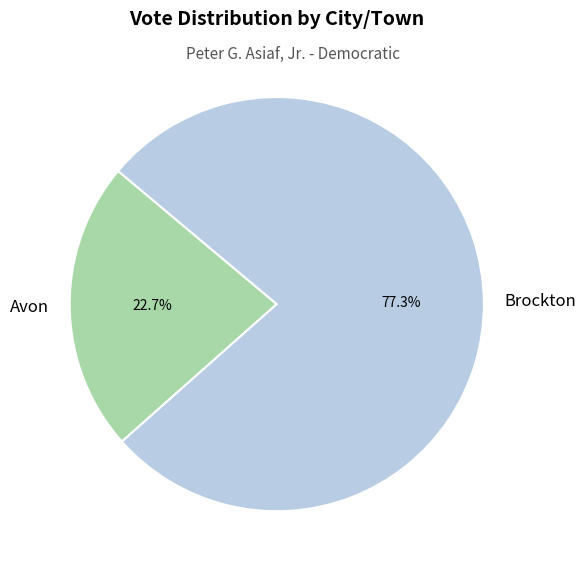

Count the number of slices in the pie.

2